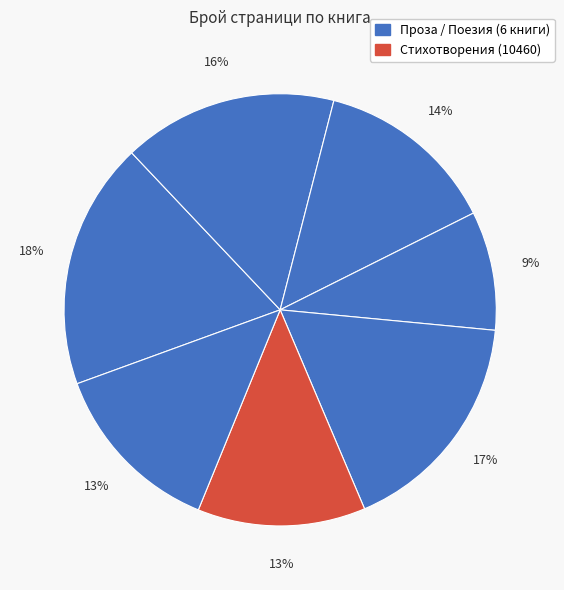

To the nearest percent, what is the average slice percentage?

14%